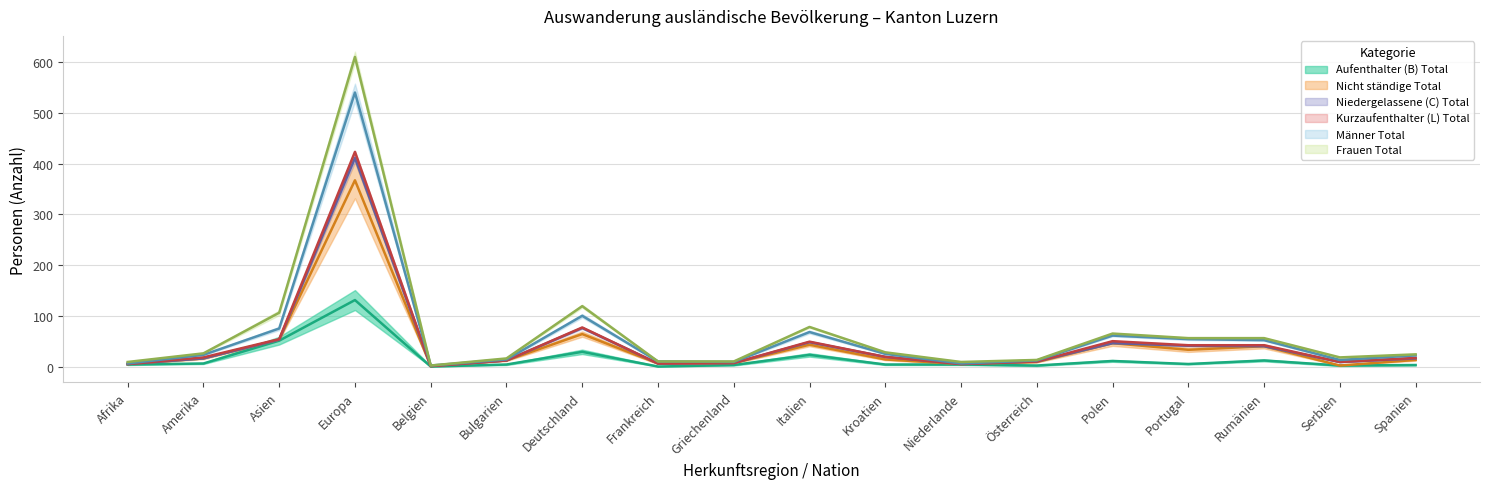

What is the difference between the second highest and minimum values in the Aufenthalter (B) Total series?

51